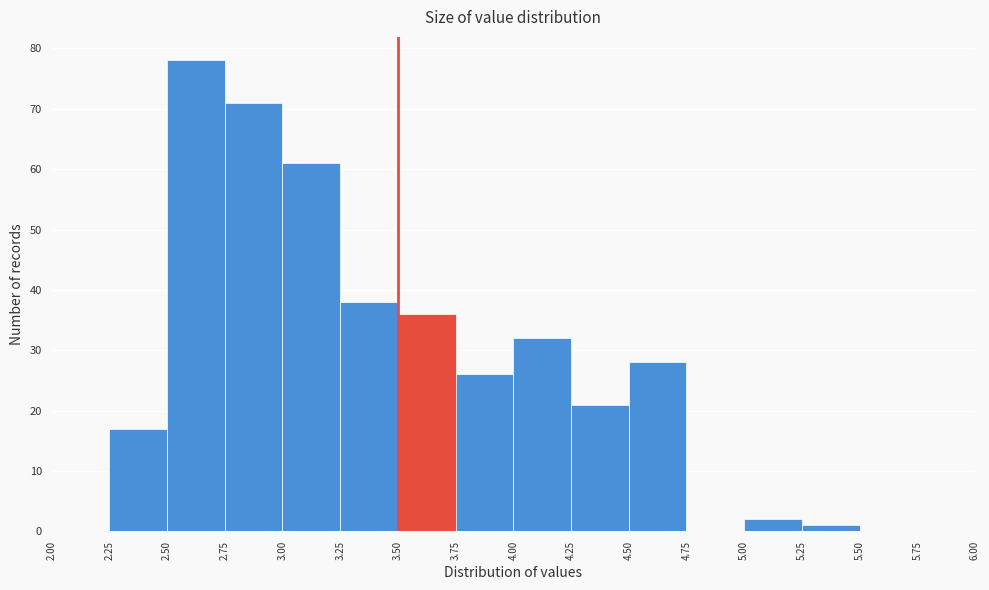

Reading left to right, list every bar in this chart as the range it spans on the x-axis followed by its height. The values are not printed on the chart, so give them approximately, as read against the axis.

2.00 to 2.25: 0
2.25 to 2.50: 17
2.50 to 2.75: 78
2.75 to 3.00: 71
3.00 to 3.25: 61
3.25 to 3.50: 38
3.50 to 3.75: 36
3.75 to 4.00: 26
4.00 to 4.25: 32
4.25 to 4.50: 21
4.50 to 4.75: 28
4.75 to 5.00: 0
5.00 to 5.25: 2
5.25 to 5.50: 1
5.50 to 5.75: 0
5.75 to 6.00: 0